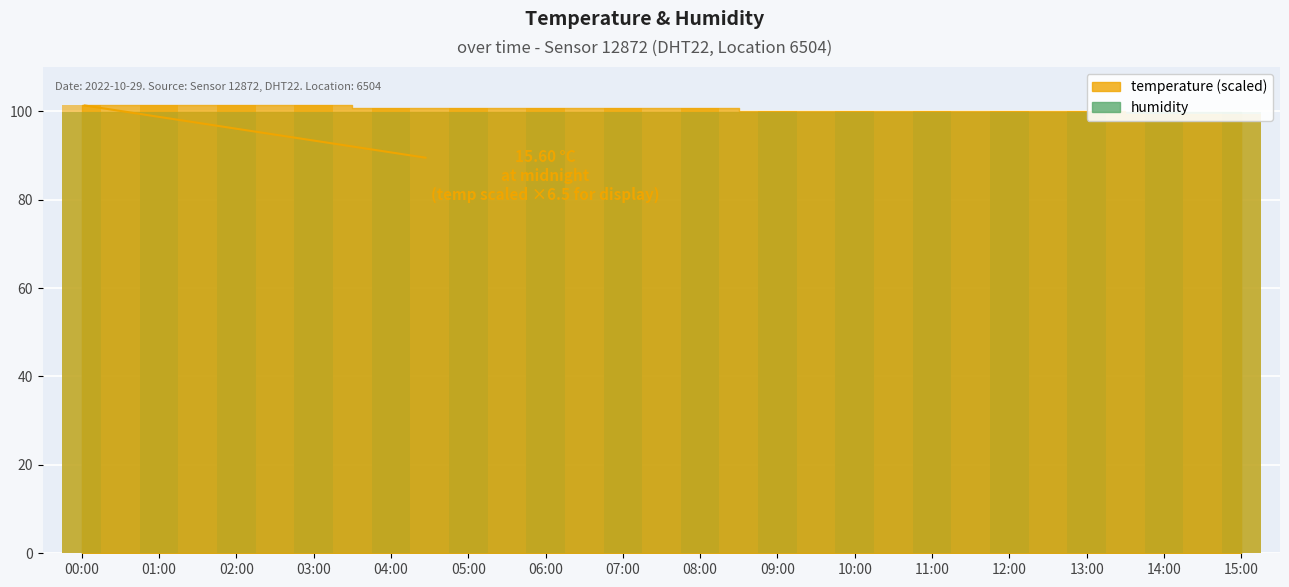

Reading right to left, list all the values displayed in this chart.

15:00=99.5	14:00=99.5	13:00=100.1	12:00=100.1	11:00=100.1	10:00=100.1	09:00=100.1	08:00=100.8	07:00=100.8	06:00=100.8	05:00=100.8	04:00=100.8	03:00=101.4	02:00=101.4	01:00=101.4	00:00=101.4